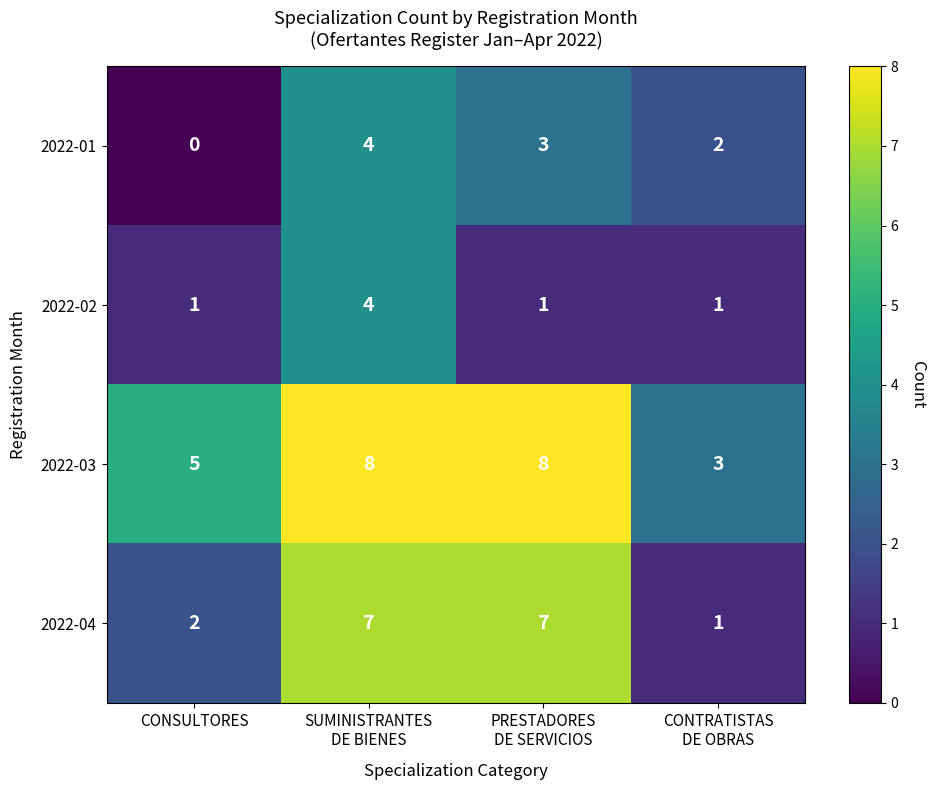

What is the maximum value shown in the chart?

8